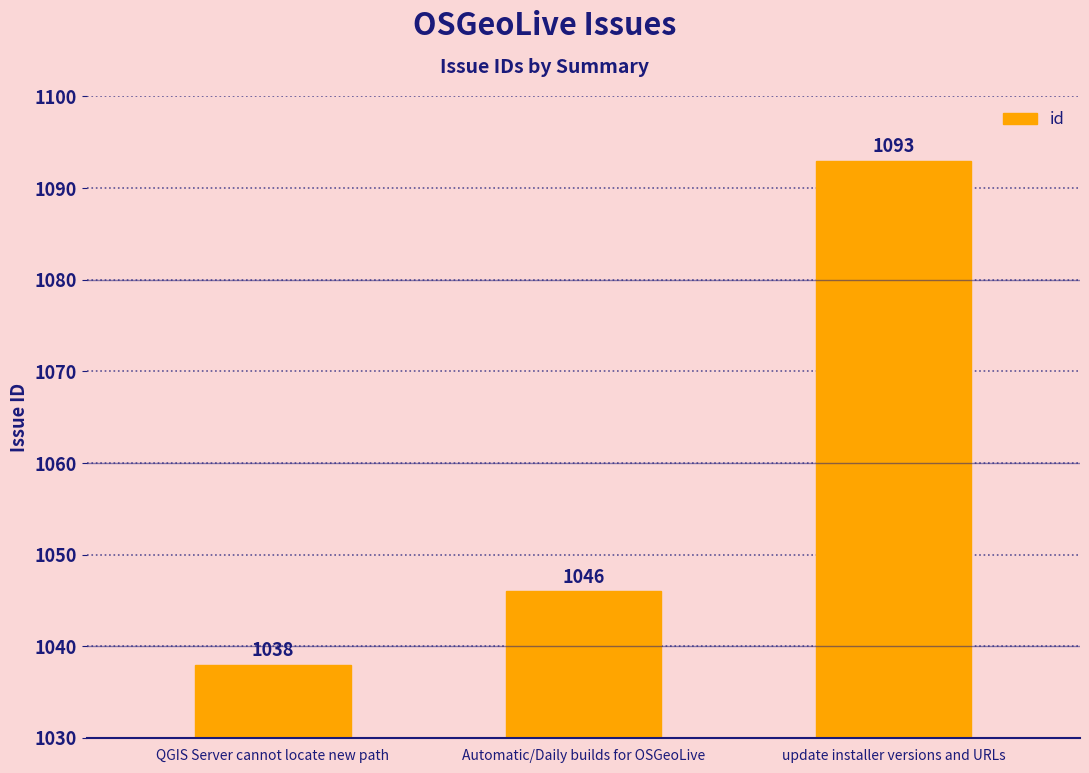

What is the average value?

1059